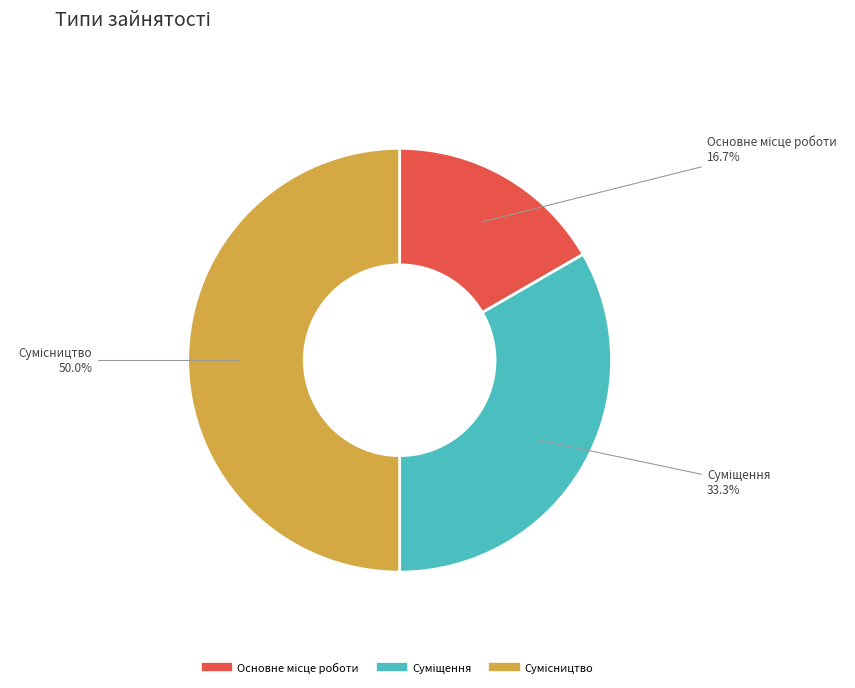

How many segments does this pie chart have?

3